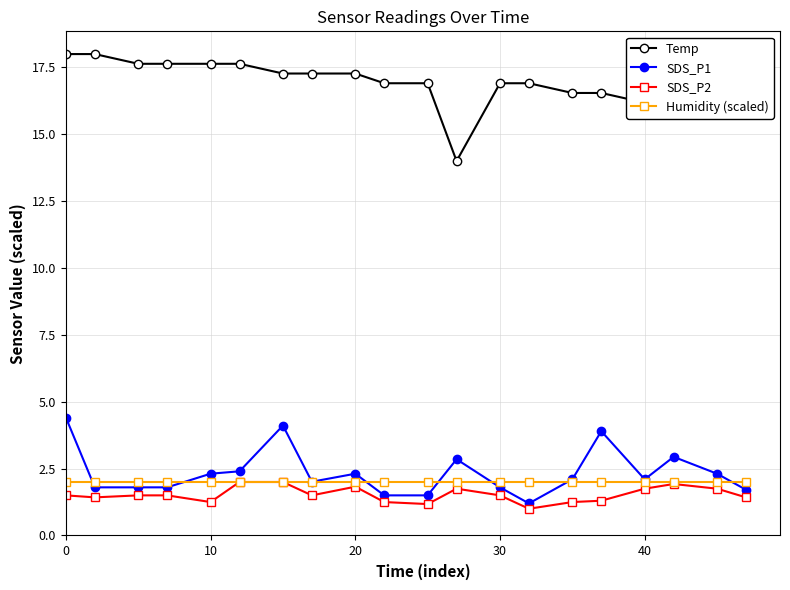

What is the value of the SDS_P2 point at the 17th from the left?

1.8